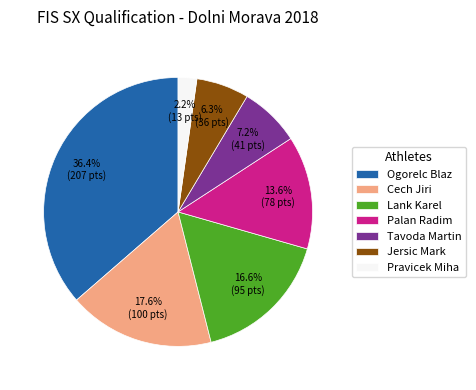

Rank the categories by value from lowest to highest.

Pravicek Miha, Jersic Mark, Tavoda Martin, Palan Radim, Lank Karel, Cech Jiri, Ogorelc Blaz